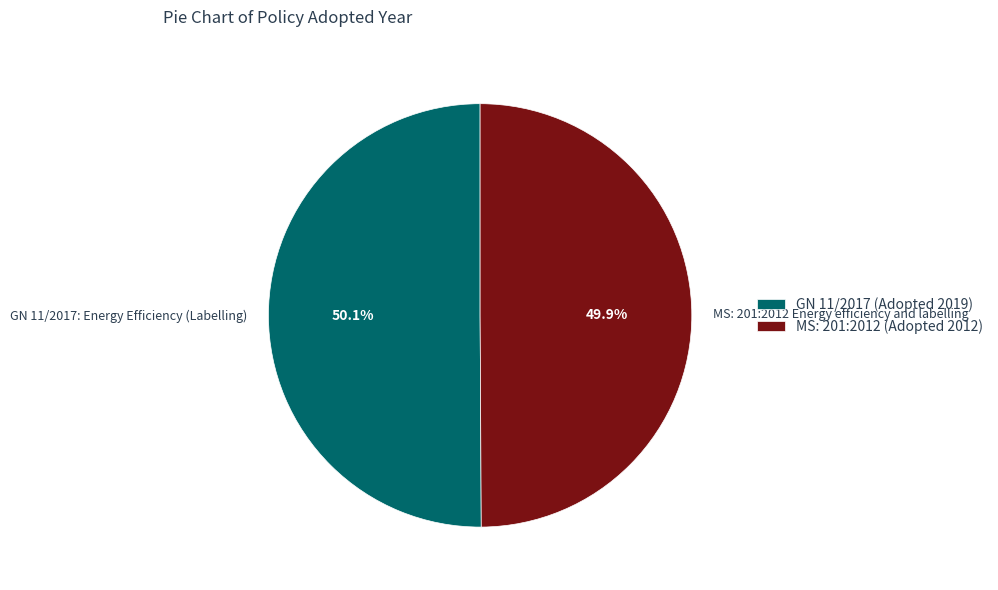

Is there a majority slice in this chart?

Yes